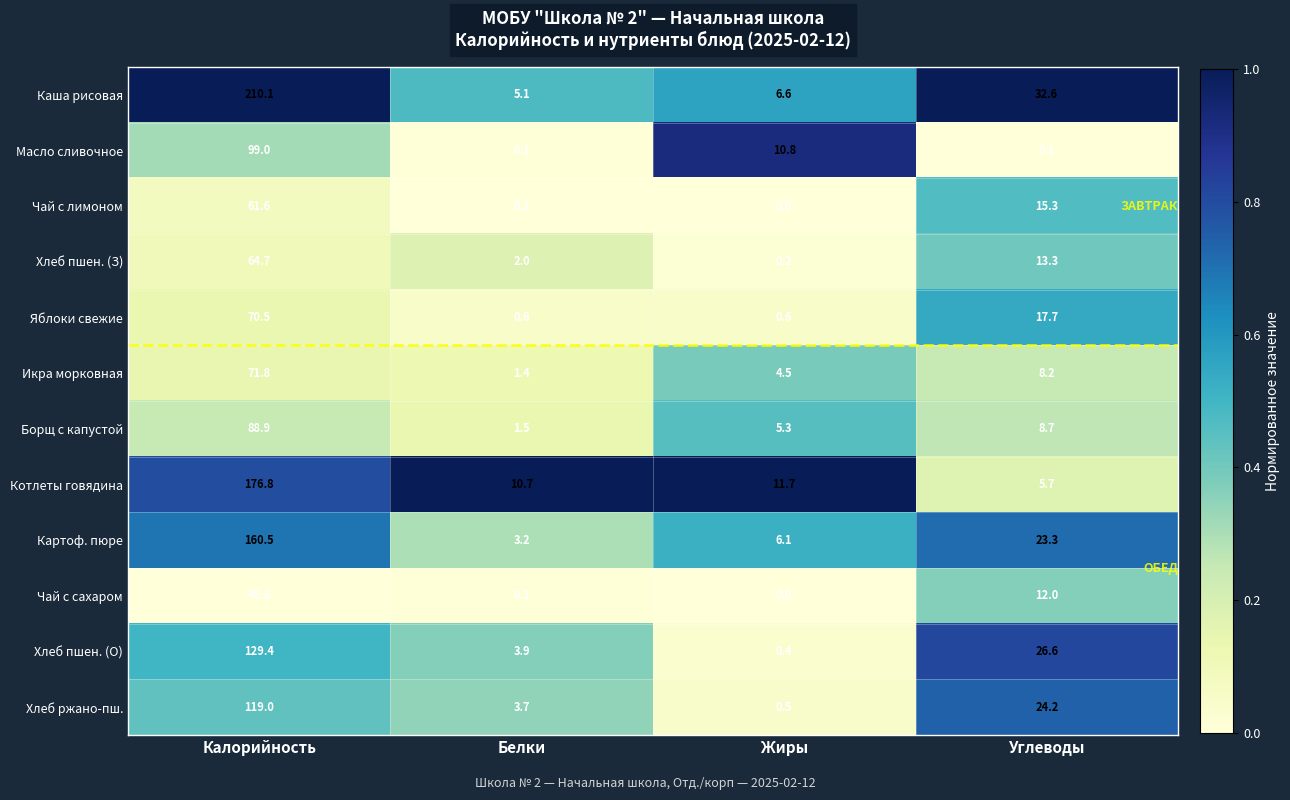

At Углеводы, list the series in order from largest to smallest.

Каша рисовая, Хлеб пшен. (О), Хлеб ржано-пш., Картоф. пюре, Яблоки свежие, Чай с лимоном, Хлеб пшен. (З), Чай с сахаром, Борщ с капустой, Икра морковная, Котлеты говядина, Масло сливочное